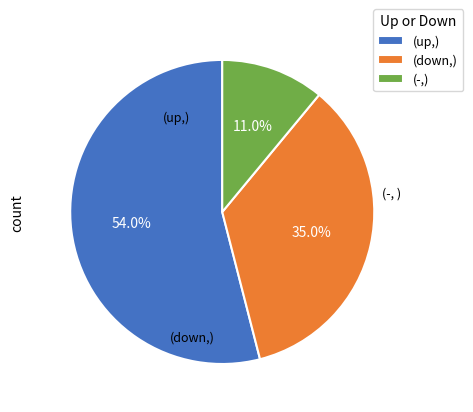

What is the largest slice in the pie chart?

(up,)